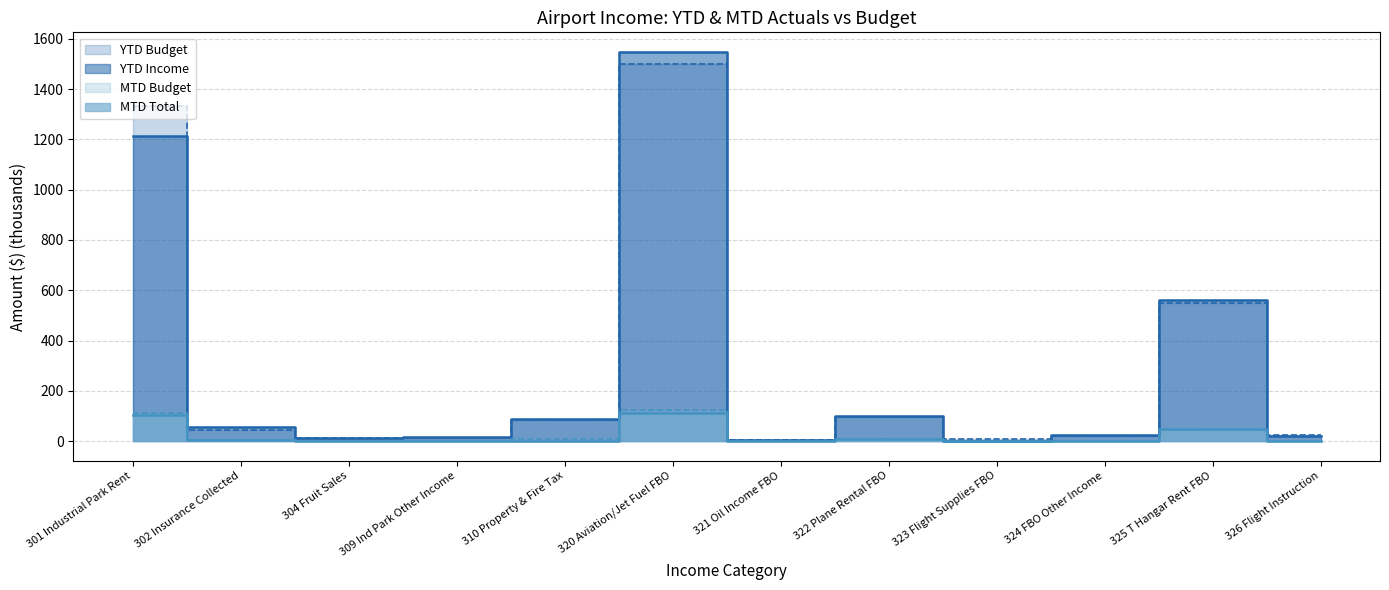

List the labels in order of MTD Budget value, smallest first.

321 Oil Income FBO, 323 Flight Supplies FBO, 309 Ind Park Other Income, 304 Fruit Sales, 324 FBO Other Income, 326 Flight Instruction, 302 Insurance Collected, 310 Property & Fire Tax, 322 Plane Rental FBO, 325 T Hangar Rent FBO, 301 Industrial Park Rent, 320 Aviation/Jet Fuel FBO